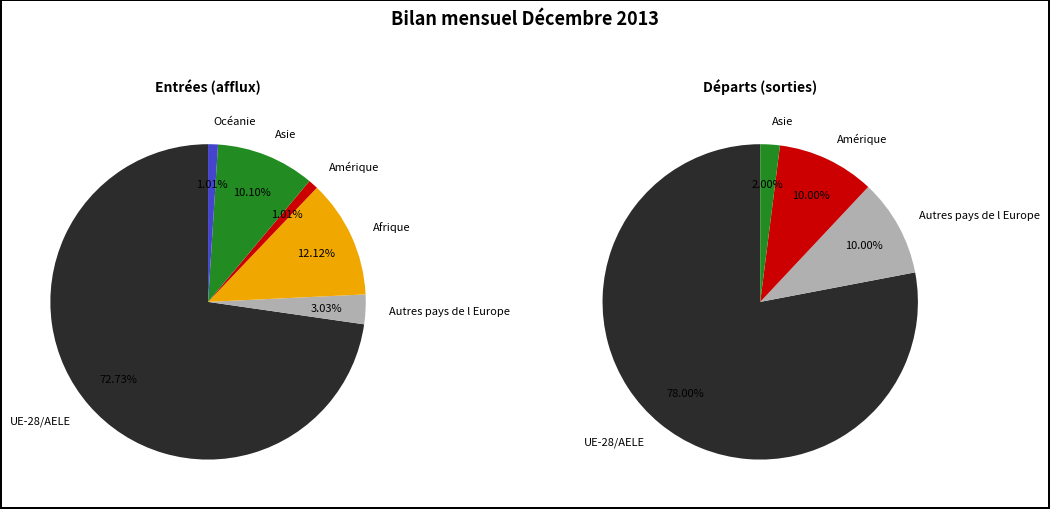

Which series has the widest spread of values?

Entrées (afflux)